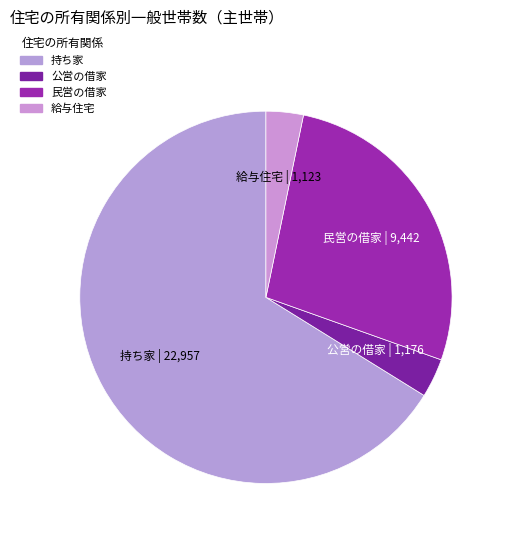

True or false: 公営の借家 accounts for 3% of the total.

True